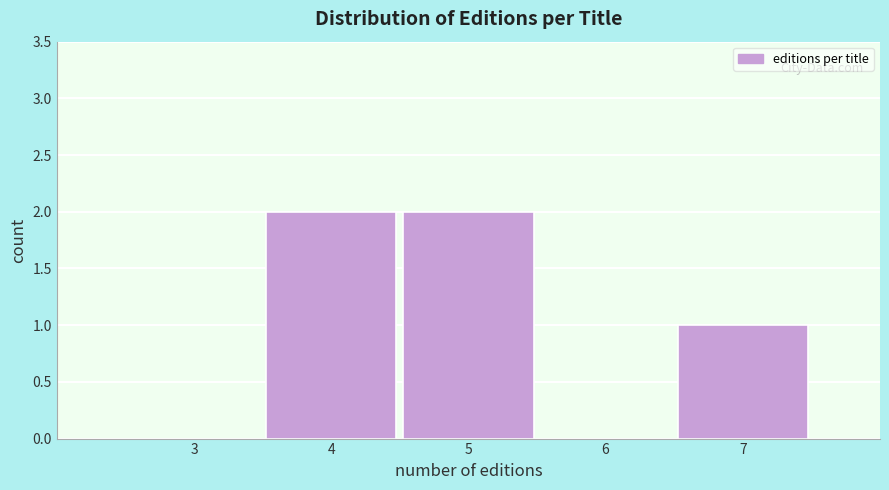

Reading left to right, what are all the values shown in this chart?

3=0	4=2	5=2	6=0	7=1